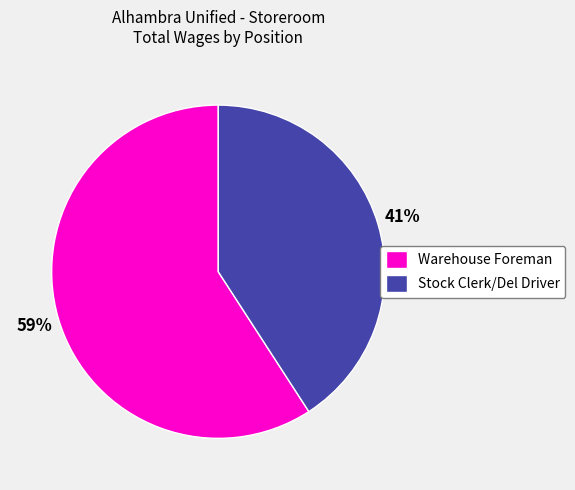

Which category has the smallest portion of the pie?

Stock Clerk/Del Driver